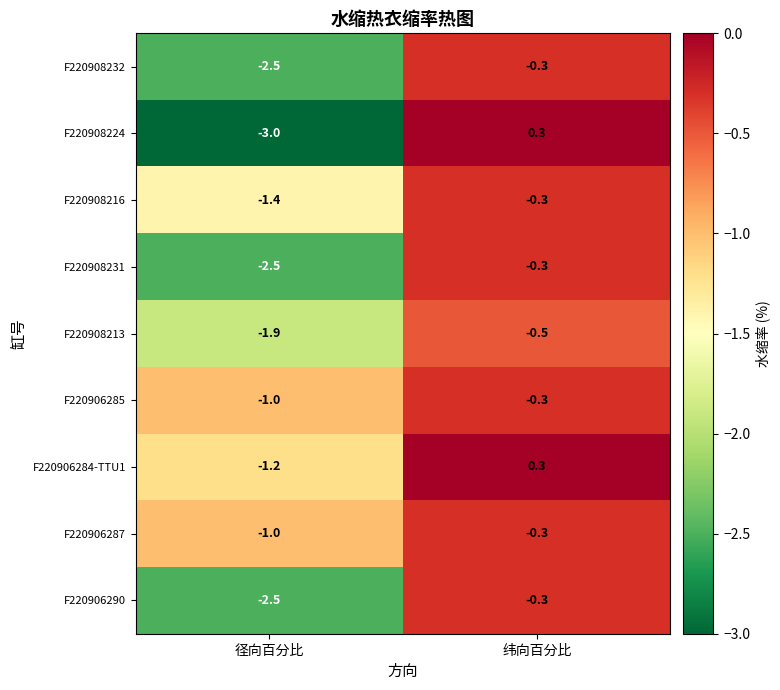

Between 径向百分比 and 纬向百分比, which series saw the biggest shift?

F220908224